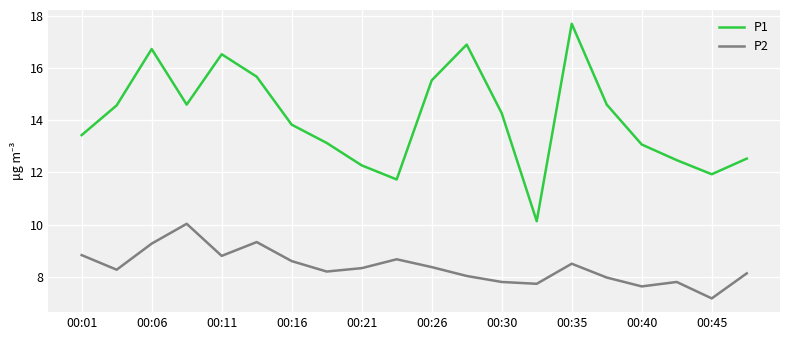

List the series in order of their overall mean, lowest first.

P2, P1